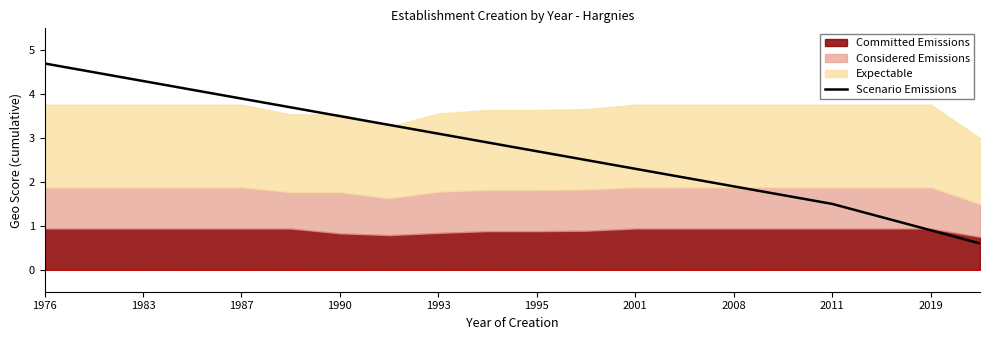

What position from the left is 15?

16